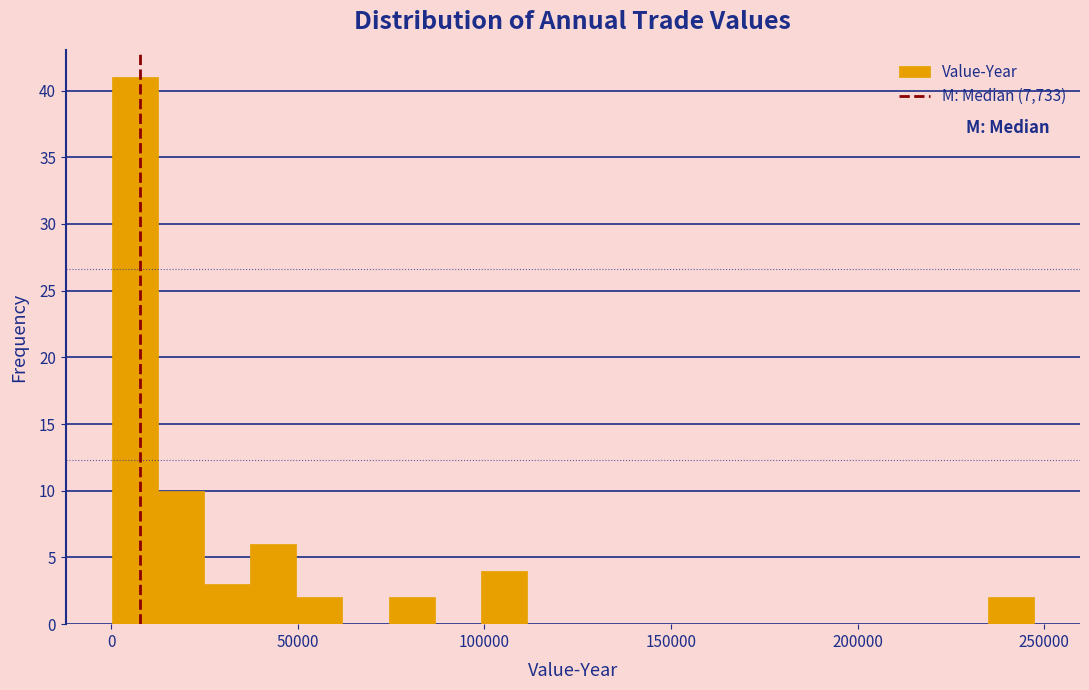

Read against the x-axis, roughly where is the centre of the tallest bar?

5000